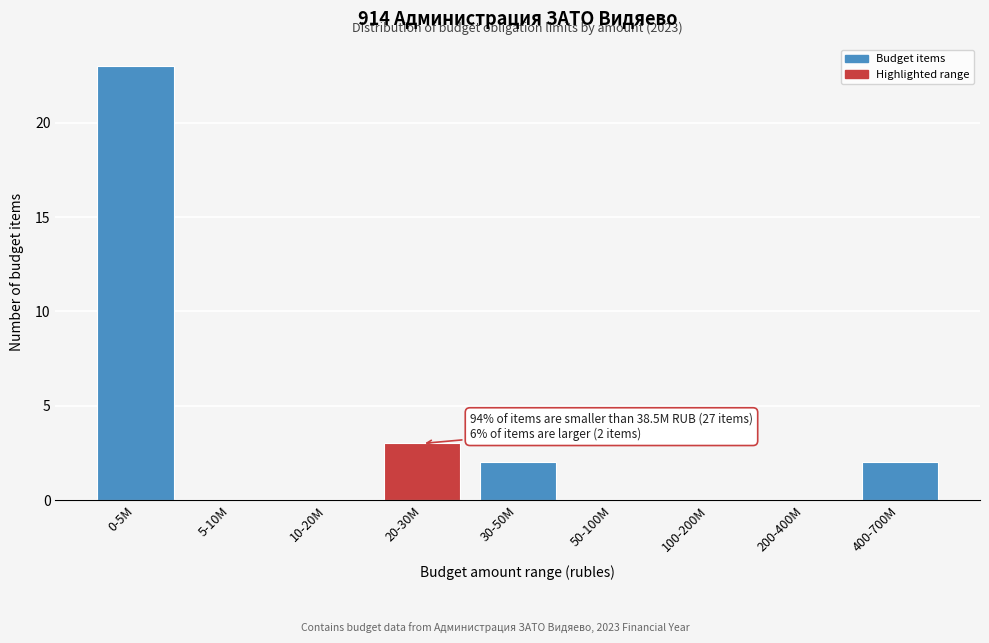

Reading left to right, extract all data points from this chart.

0-5M=23	5-10M=0	10-20M=0	20-30M=3	30-50M=2	50-100M=0	100-200M=0	200-400M=0	400-700M=2